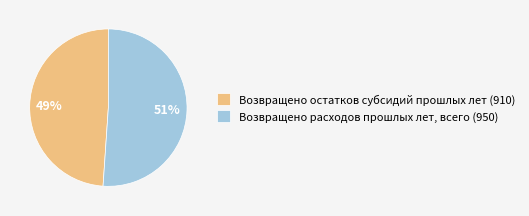

To the nearest percent, what percentage of the pie is Возвращено расходов прошлых лет, всего (950)?

51%